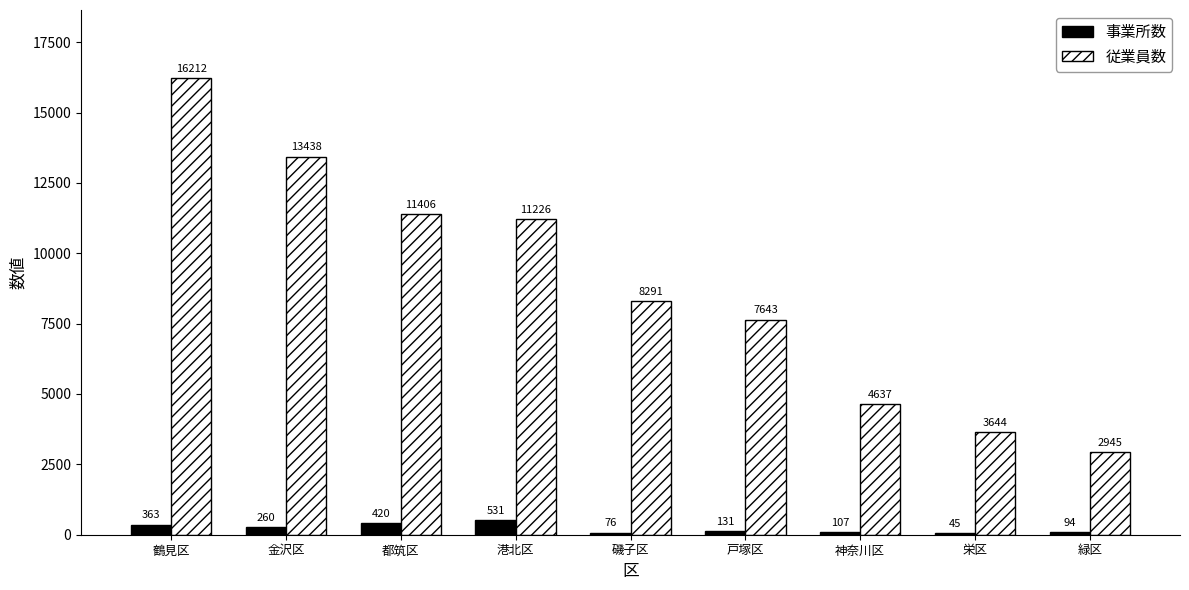

Which series changed the most between 港北区 and 磯子区?

従業員数